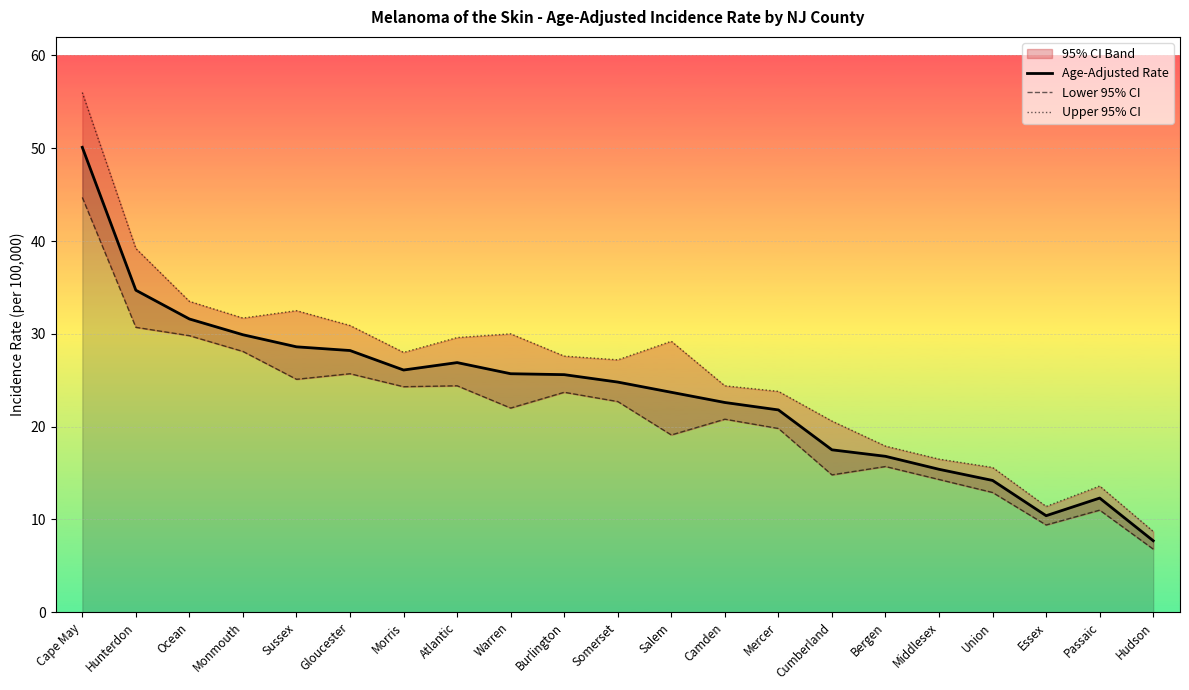

True or false: Age-Adjusted Rate has more than 0 interior local peaks.

True